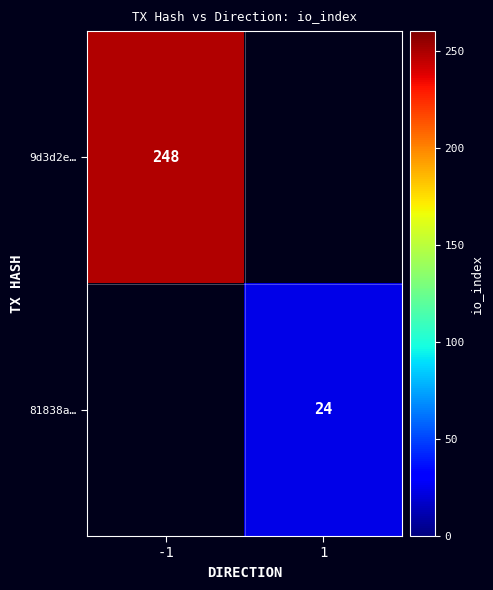

The 9d3d2e… series shows 248 at -1. True or false?

True